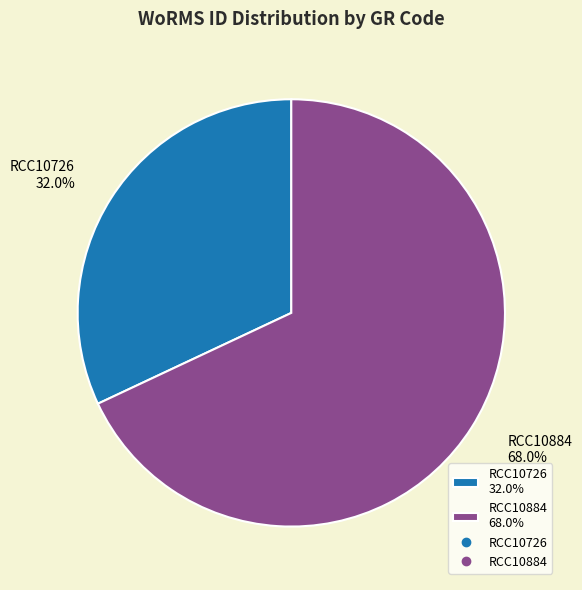

True or false: RCC10884 accounts for 68% of the total.

True